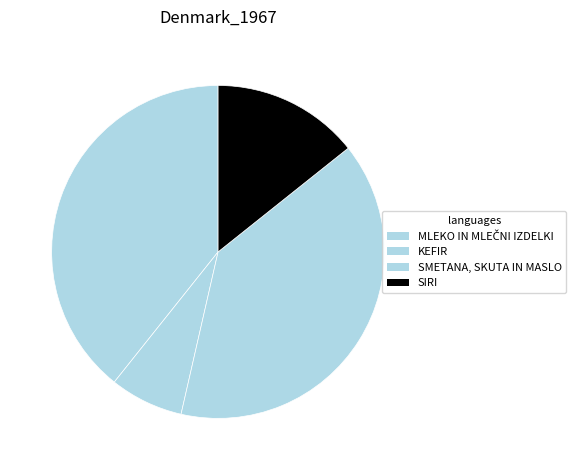

Is it true that SMETANA, SKUTA IN MASLO is 28% of the pie?

False